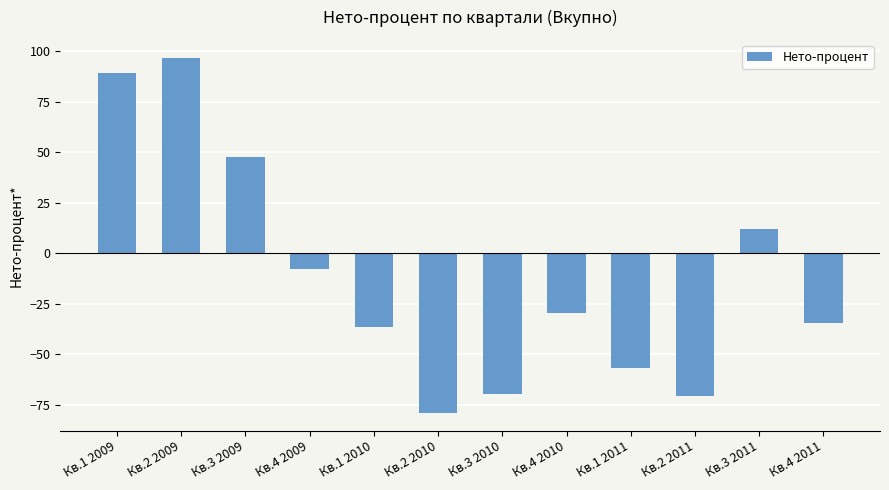

What is the minimum value shown in the chart?

-79.2